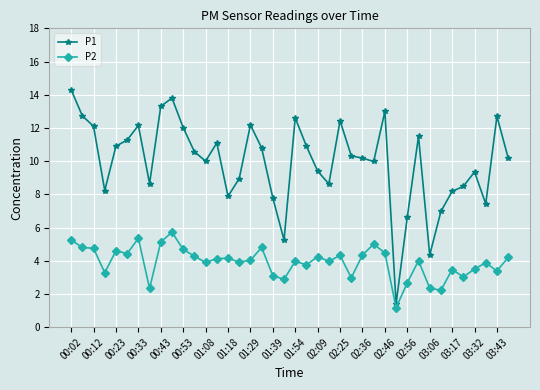

What is the value of the P1 point at the 40th from the left?

10.2